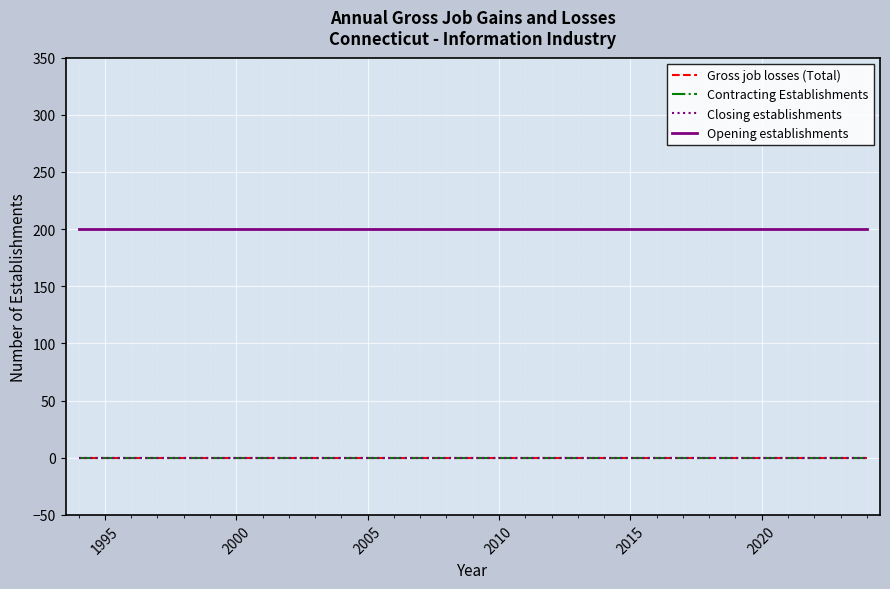

At how many categories does at least one series exceed 7?

31